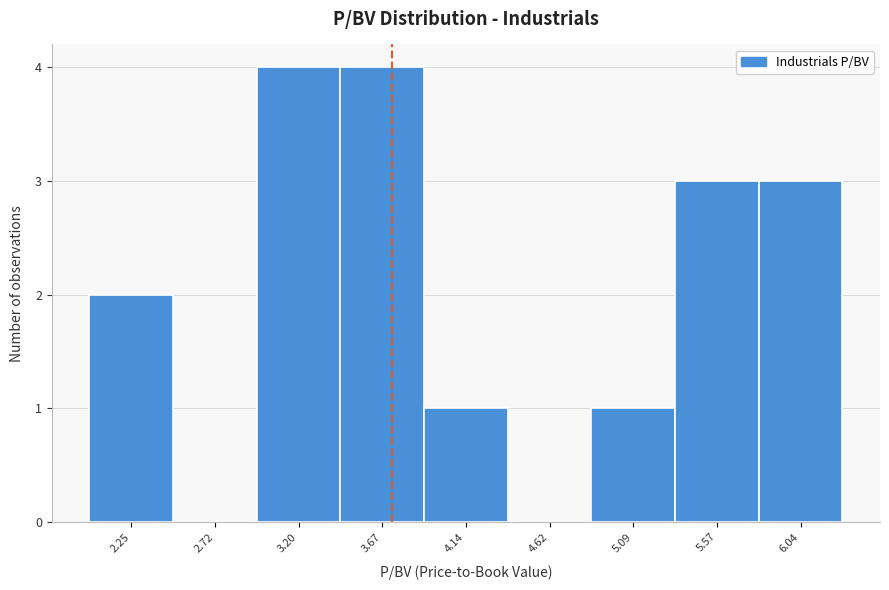

Reading left to right, list every bar in this chart as the range it spans on the x-axis followed by its height. Neither the bar edges nor the heights are printed on the chart, so give them approximately, as read against the axes.

2.00 to 2.50: 2
2.50 to 2.95: 0
2.95 to 3.45: 4
3.45 to 3.90: 4
3.90 to 4.40: 1
4.40 to 4.85: 0
4.85 to 5.35: 1
5.35 to 5.80: 3
5.80 to 6.30: 3